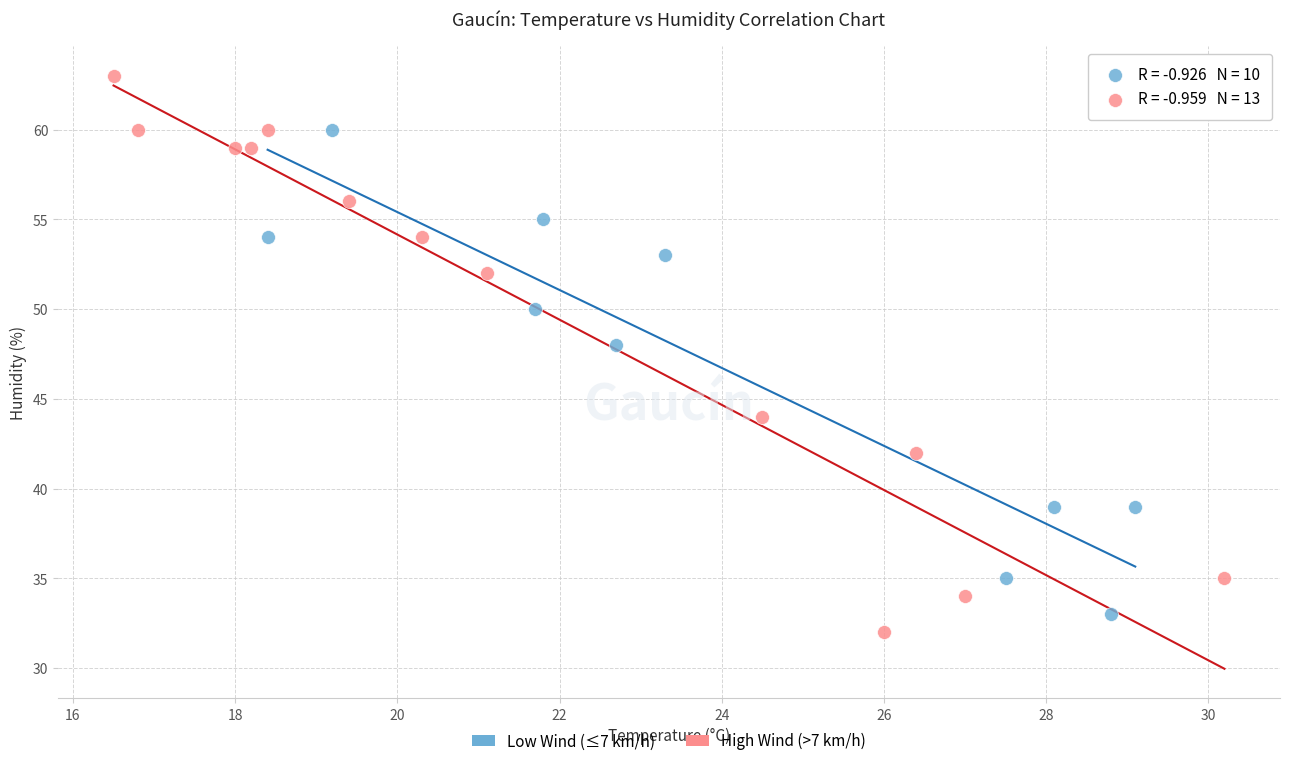

Which series reaches the maximum Y coordinate?

High Wind (>7 km/h)